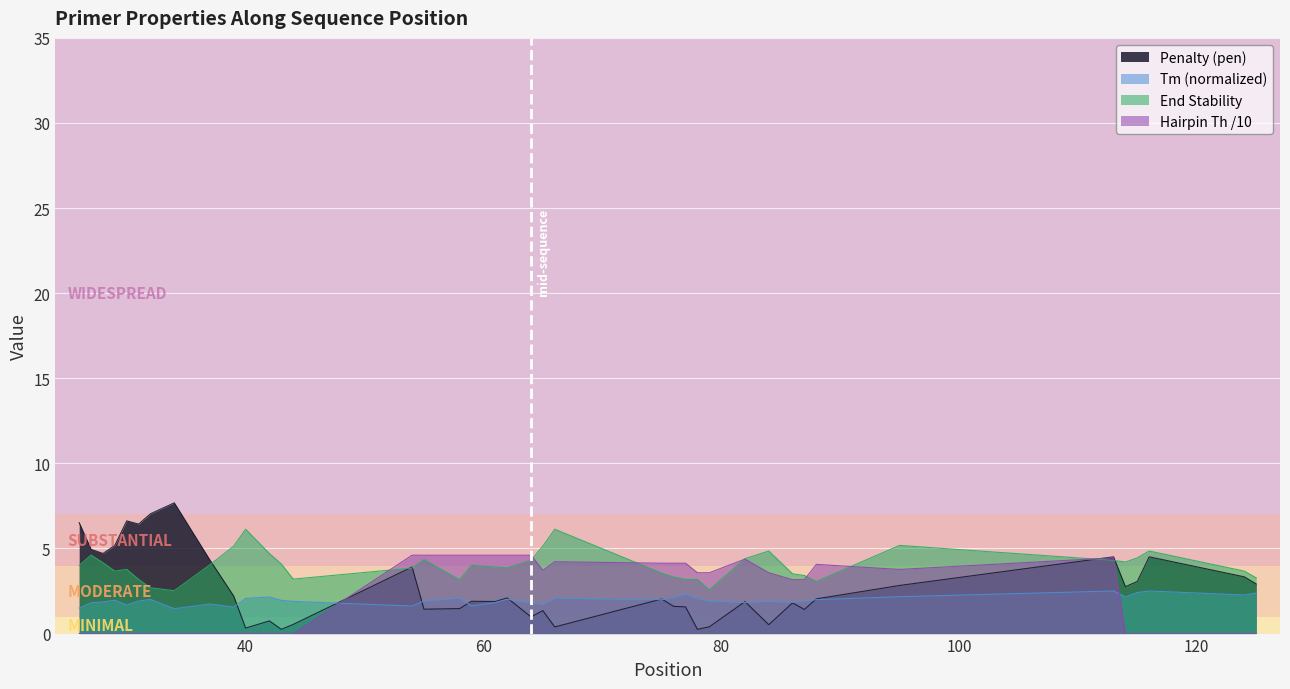

What are all the series names shown in the legend?

Penalty (pen), Tm (normalized), End Stability, Hairpin Th /10